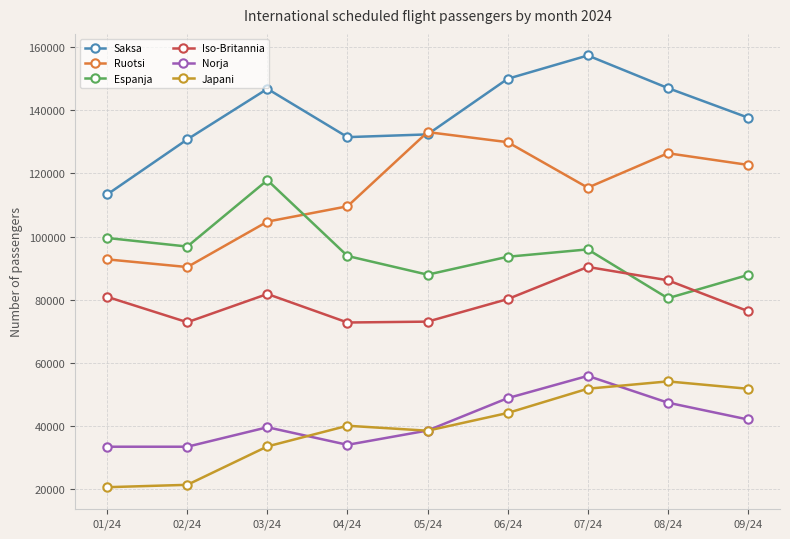

True or false: Ruotsi and Iso-Britannia cross at least once.

False